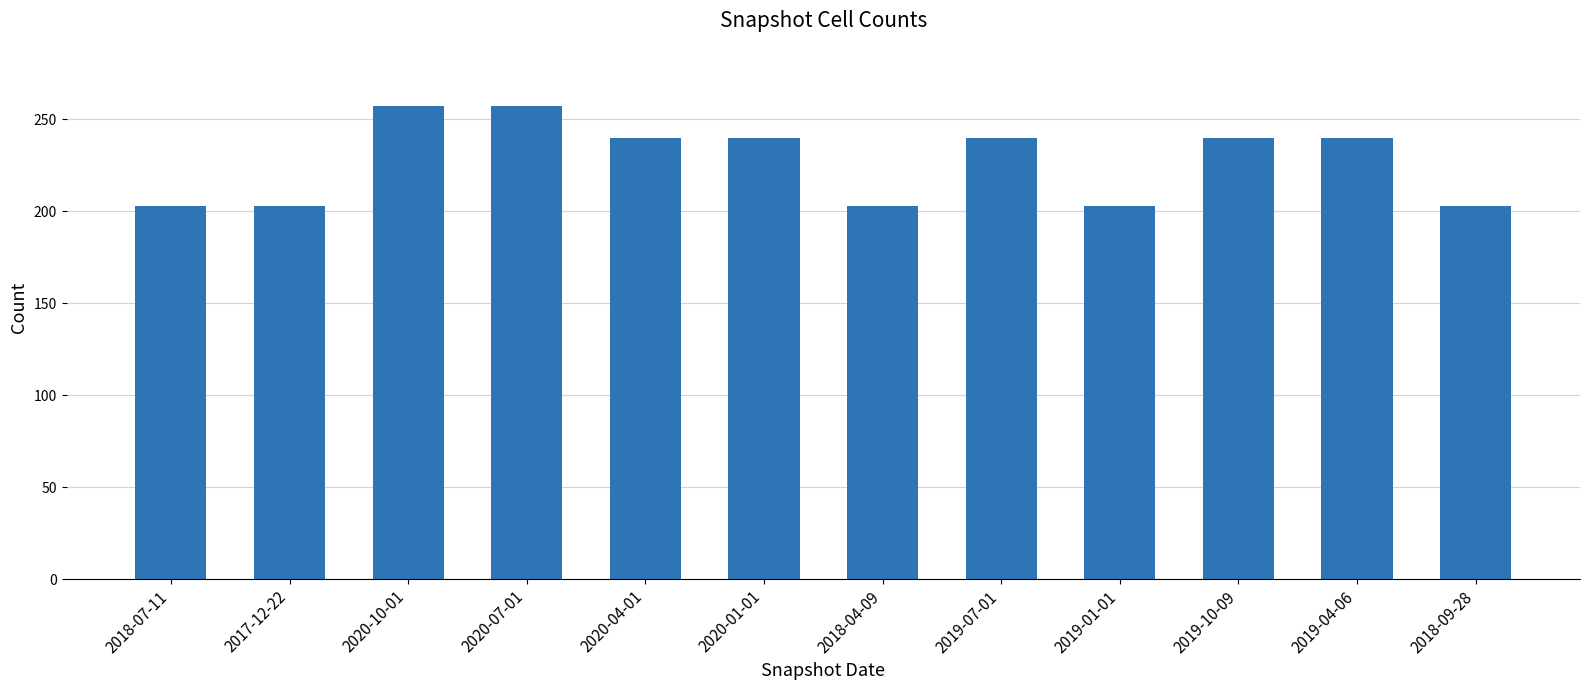

How many values are between 203 and 240?

10